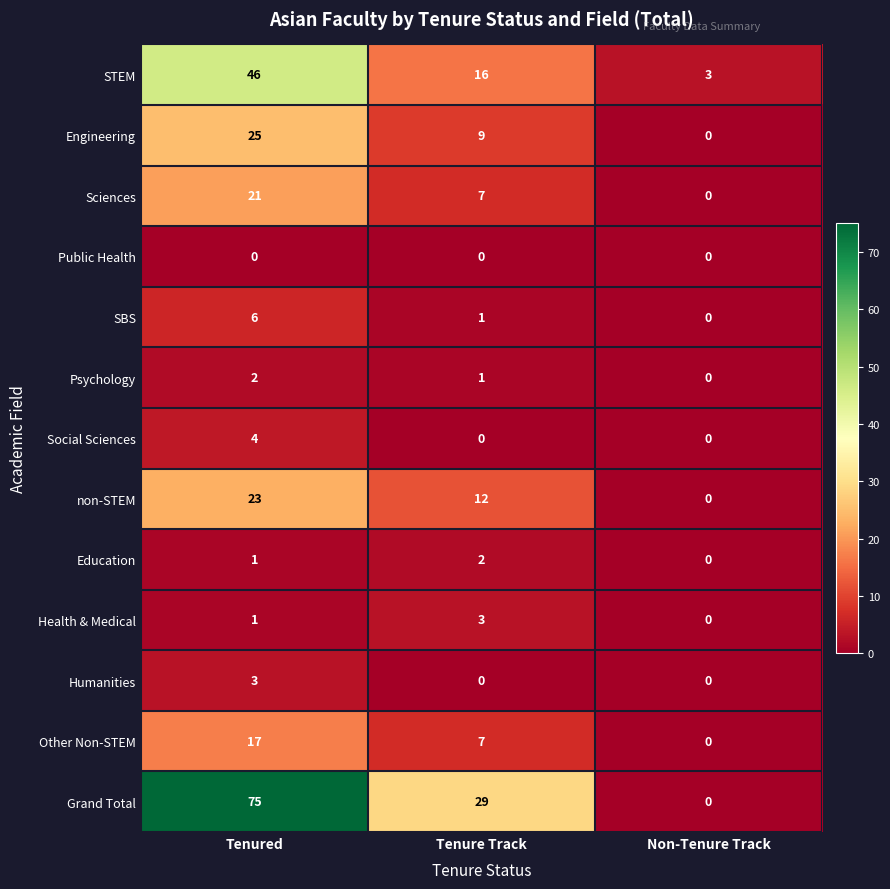

What is the average value of the non-STEM series?

12